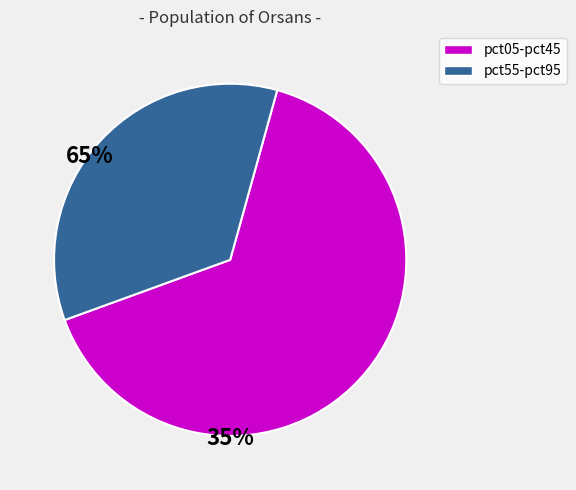

How many slices are in this pie chart?

2